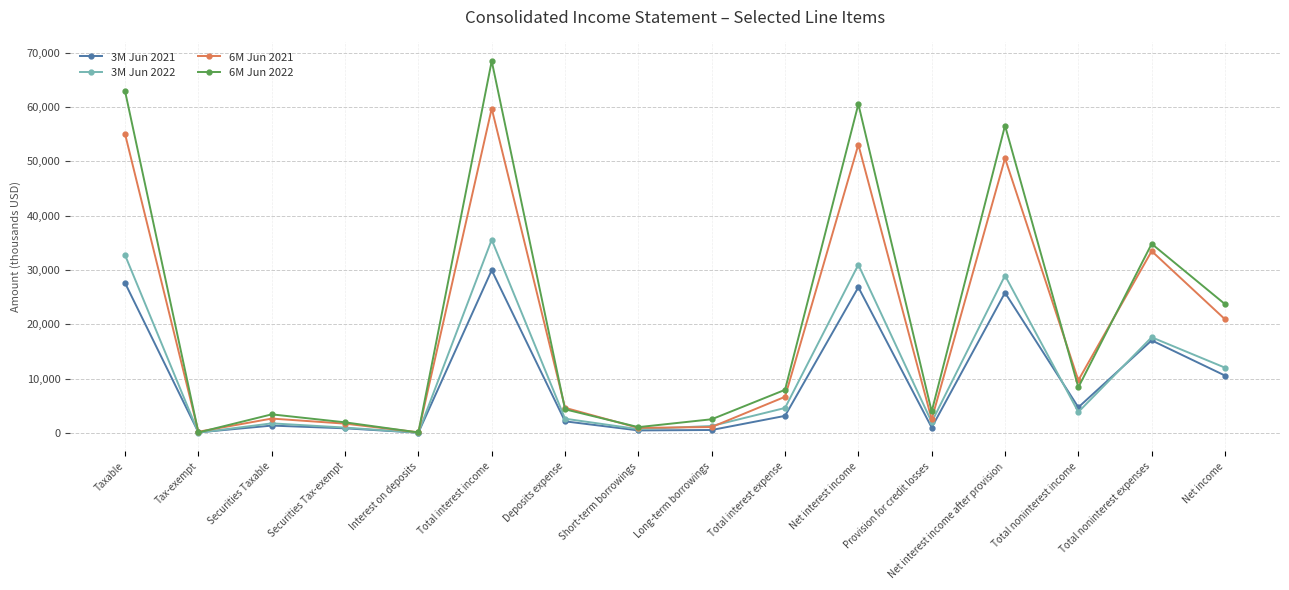

The 6M Jun 2021 series shows 10628 at Net interest income. True or false?

False